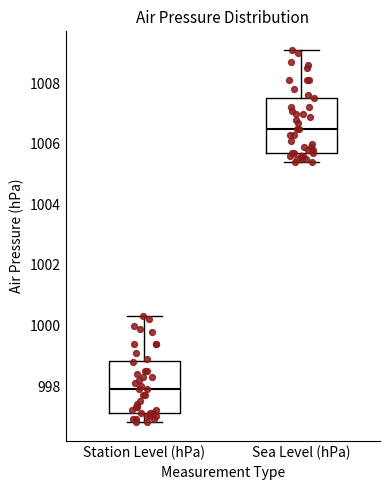

Reading left to right, transcribe this box plot: for each box, give where its median line is, the range the box spans, and where its two whiskers end, as read against the y-axis. The values are not printed on the chart, so give them approximately, as read against the axis.

Station Level (hPa): median 998.0, box 997.2 to 998.8, whiskers 996.8 to 1000.4
Sea Level (hPa): median 1006.6, box 1005.8 to 1007.6, whiskers 1005.4 to 1009.2